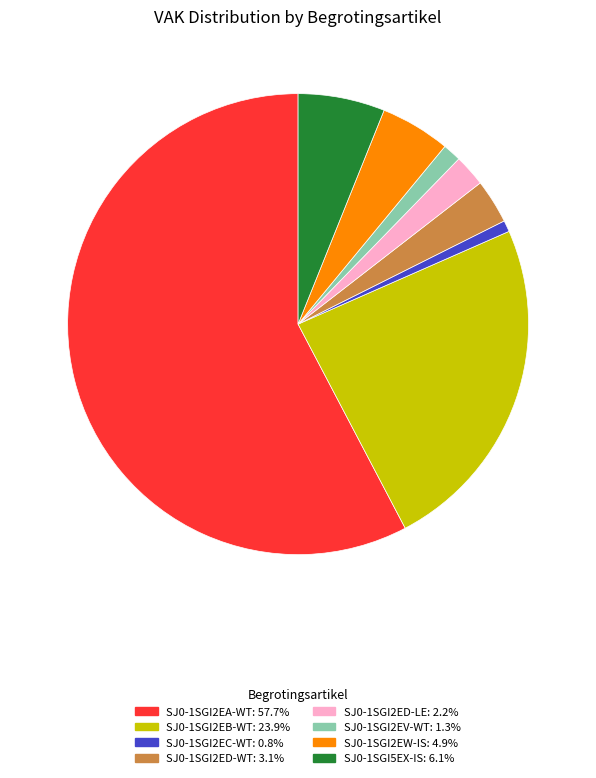

Is there any slice that represents more than half of the pie?

Yes